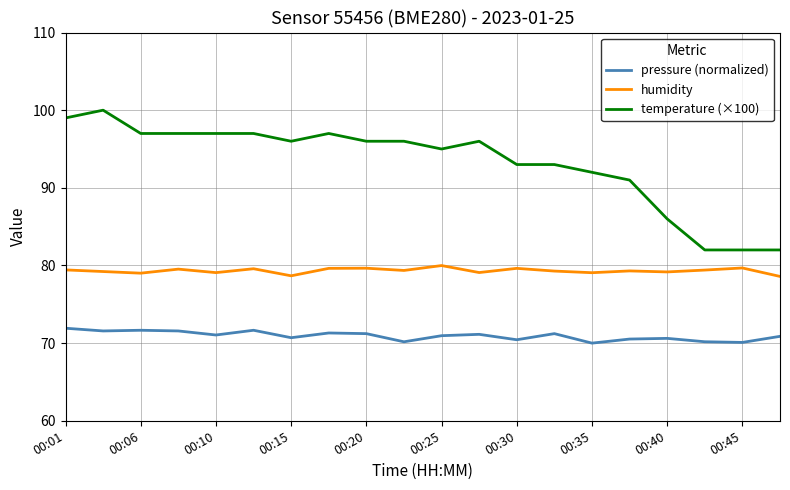

True or false: pressure (normalized) and humidity cross at least once.

False